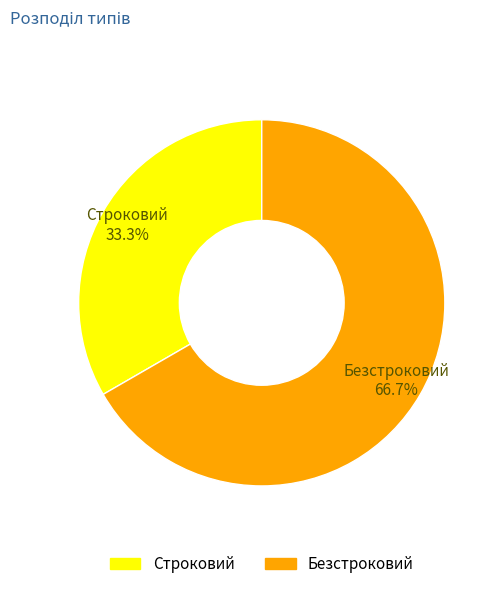

To the nearest percent, what is the average slice percentage?

50%